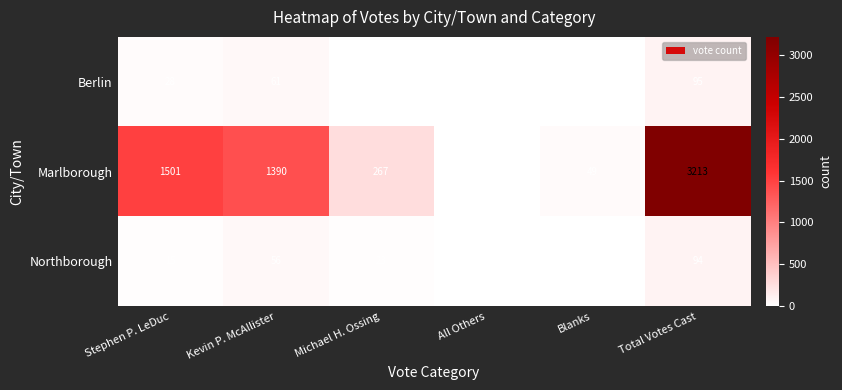

Which series has the largest total across all categories?

Marlborough